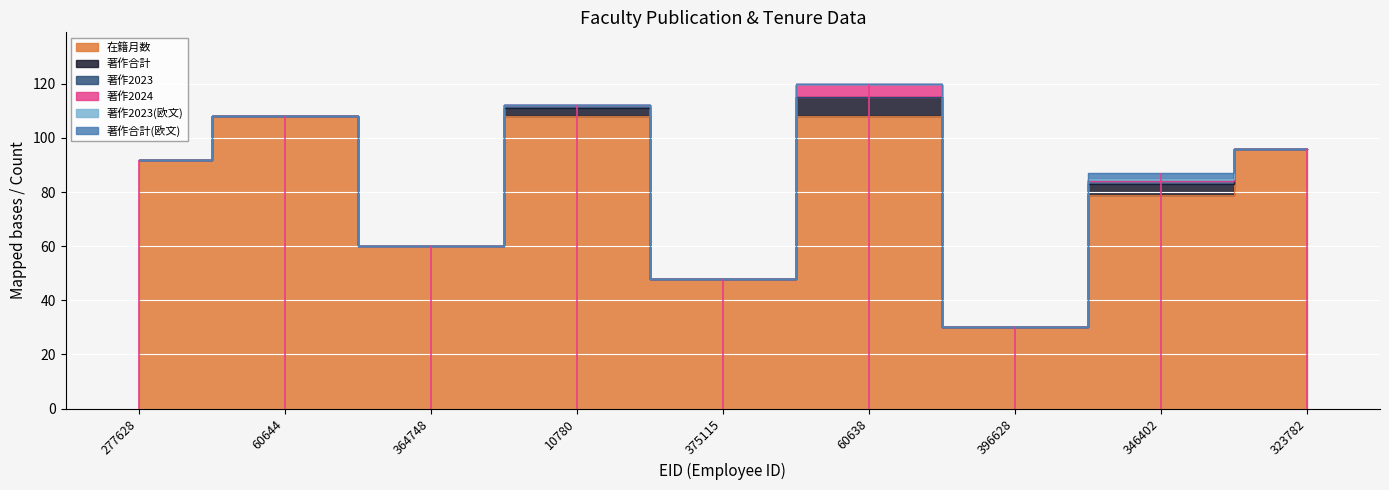

Rank the series at 277628 from lowest to highest value.

著作合計, 著作2023, 著作2024, 著作2023(欧文), 著作合計(欧文), 在籍月数